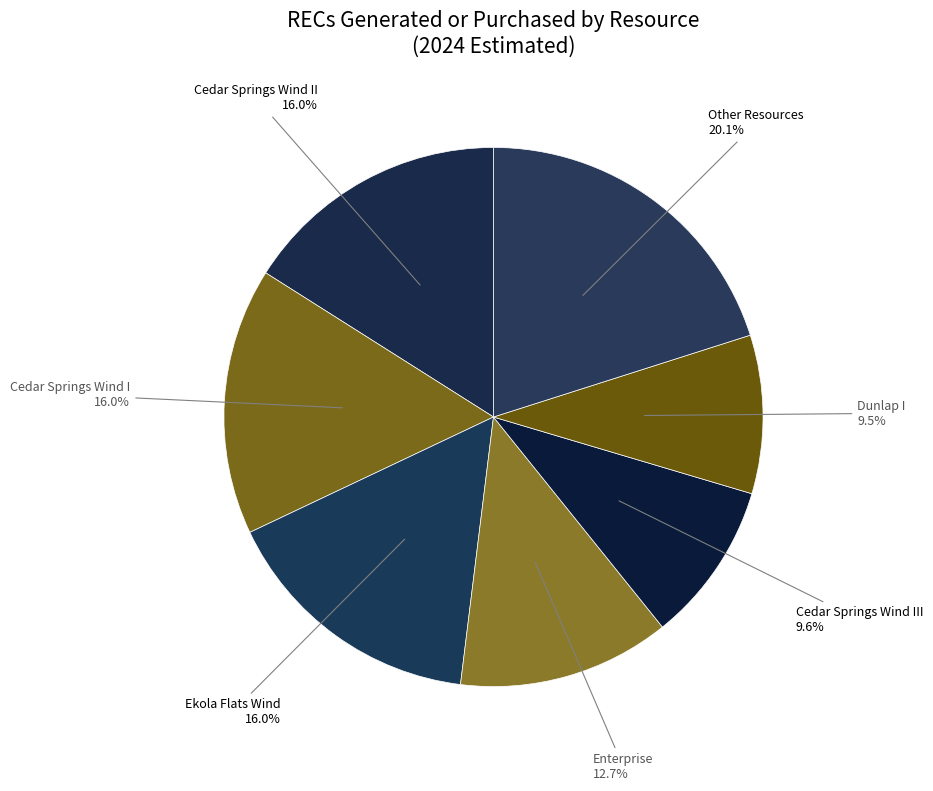

What is the largest slice in the pie chart?

Other Resources